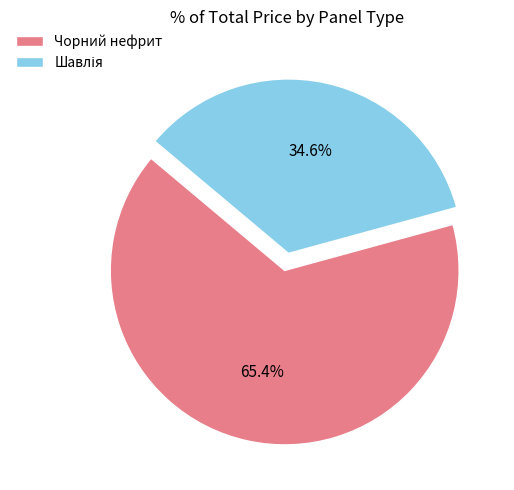

Which category has the biggest portion of the pie?

Чорний нефрит